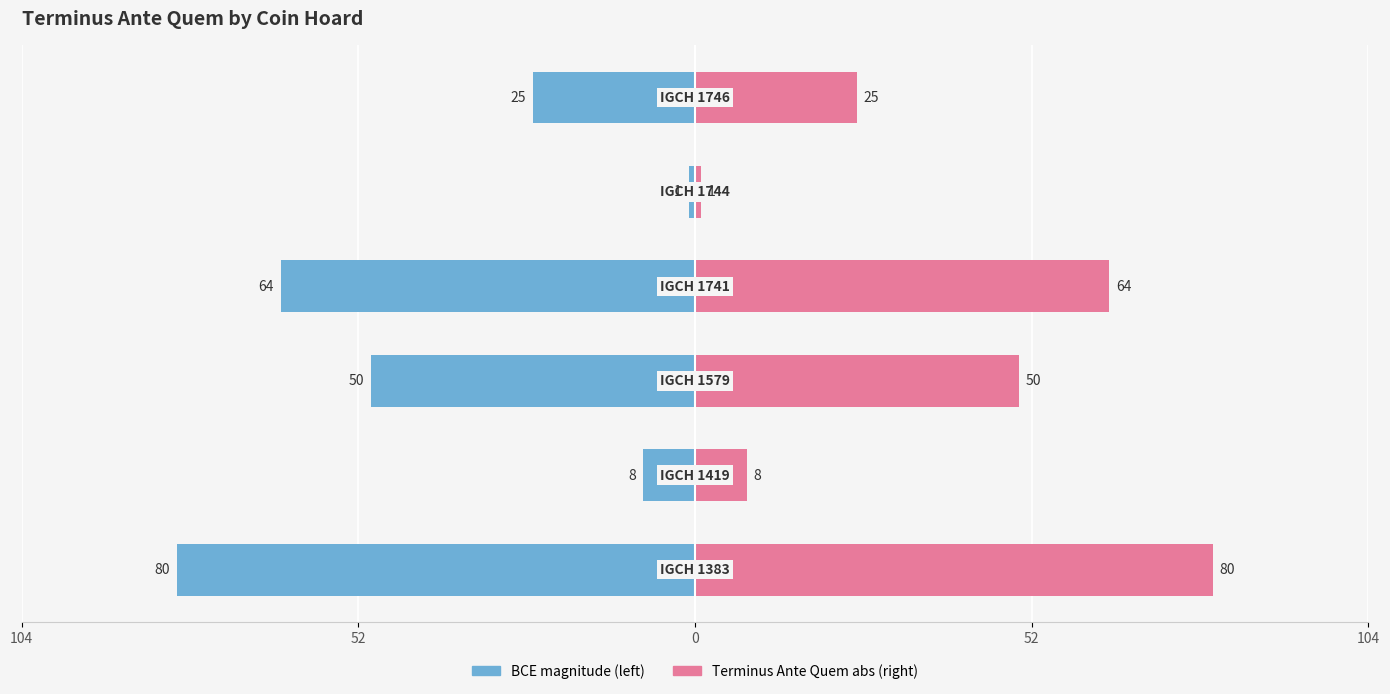

Count the number of categories in the chart.

6